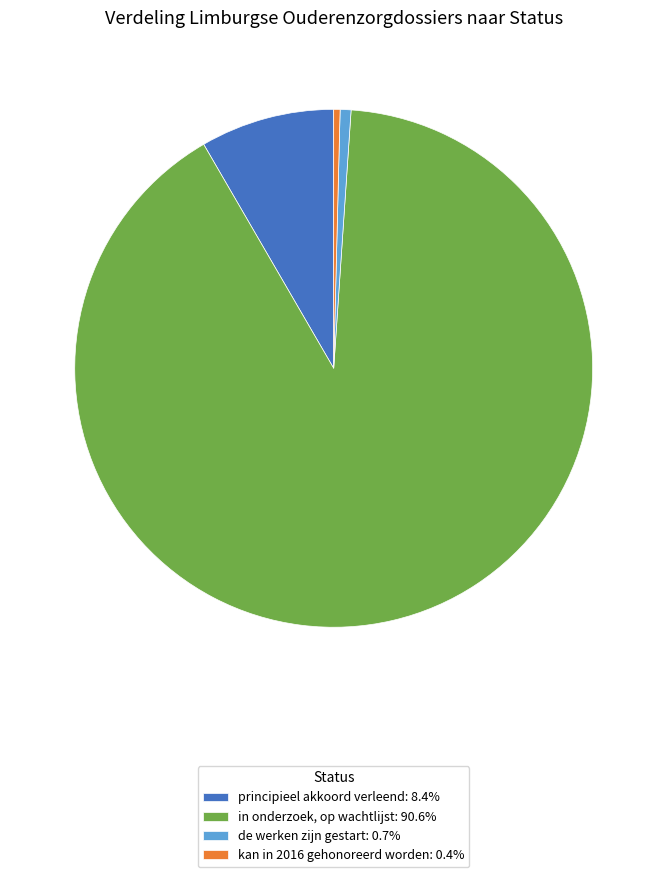

Does principieel akkoord verleend represent more than half of the total?

No